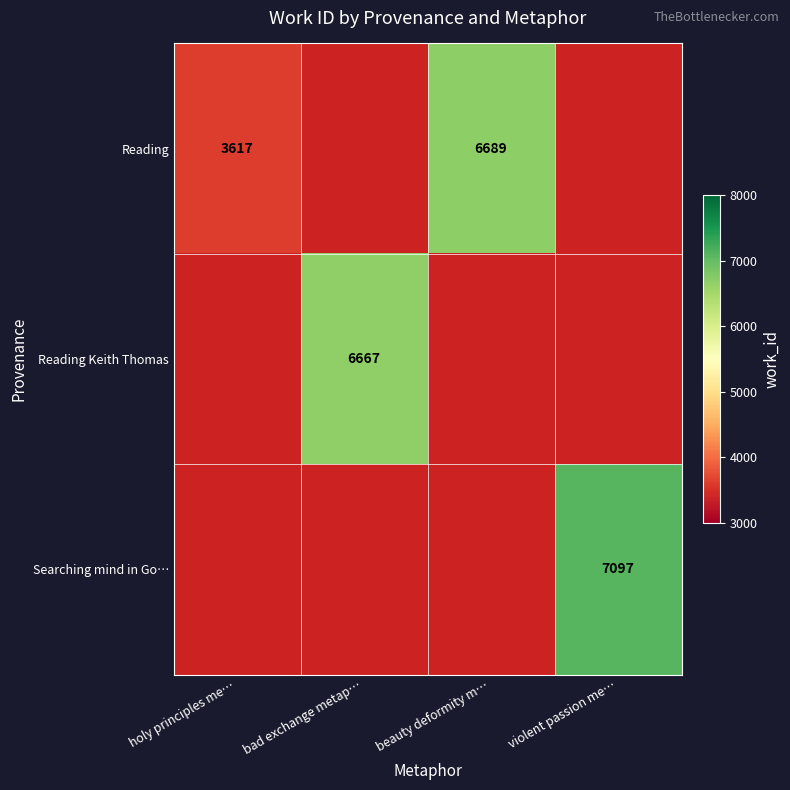

How many values in the Reading series are below 3617?

2